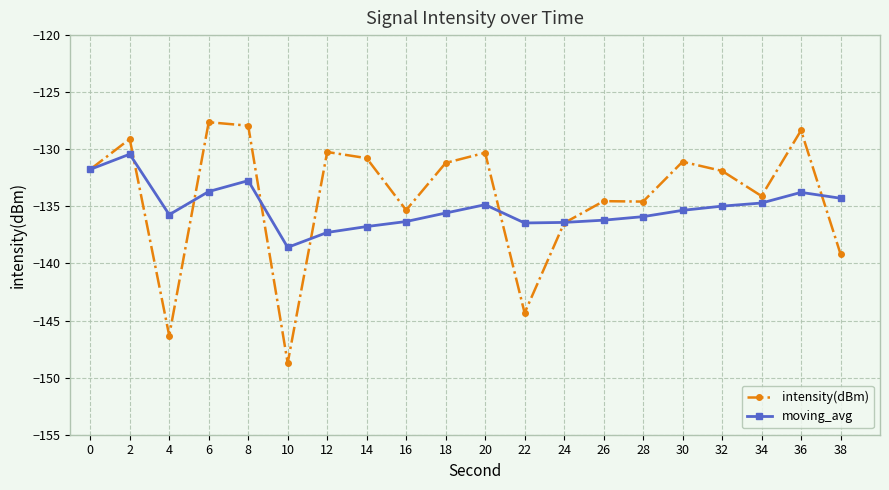

Which category has the highest value across all series?

6